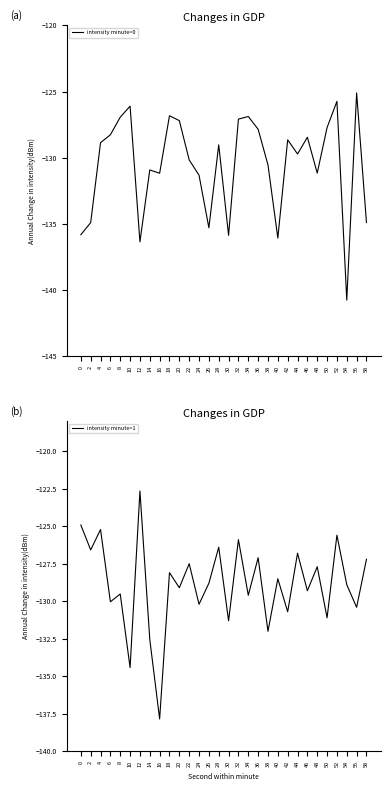

The value of intensity minute=1 at 10 is -78.9. True or false?

False